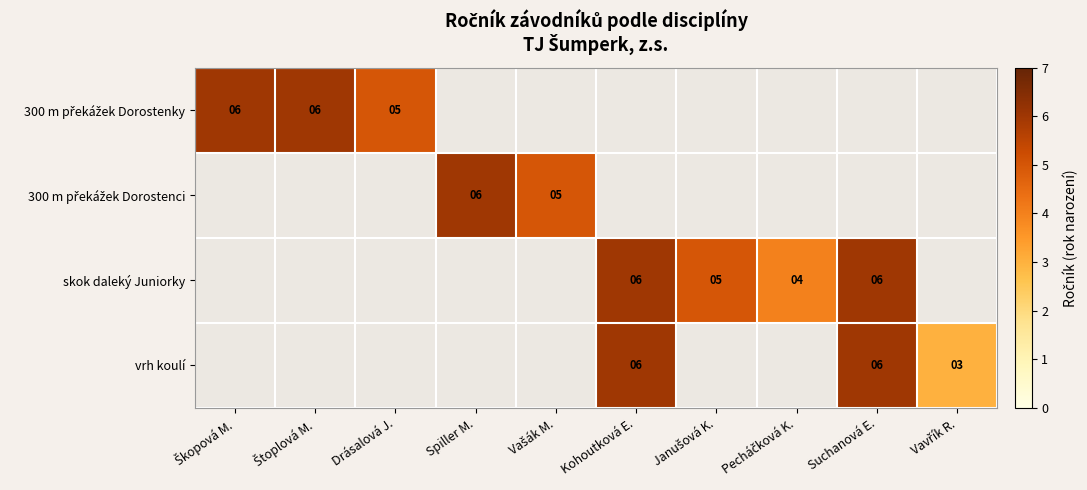

Is it true that vrh koulí equals 6 at Suchanová E.?

True